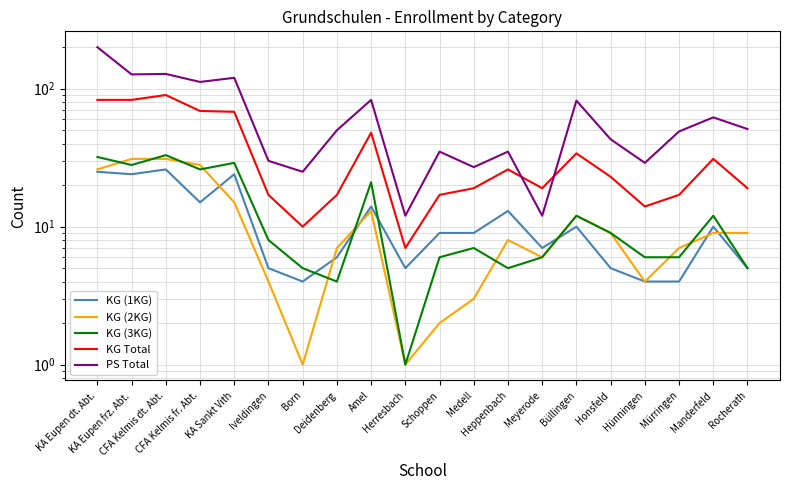

What is the difference between the highest and lowest values at Manderfeld?

53